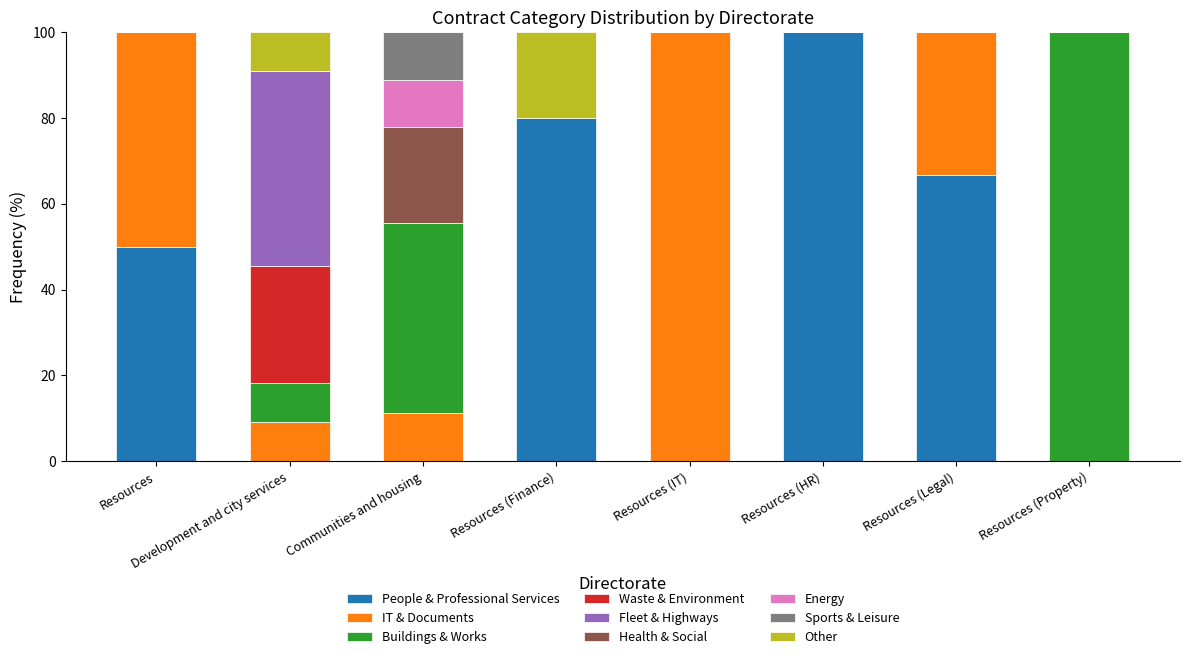

What is the sum of all People & Professional Services values?

296.7